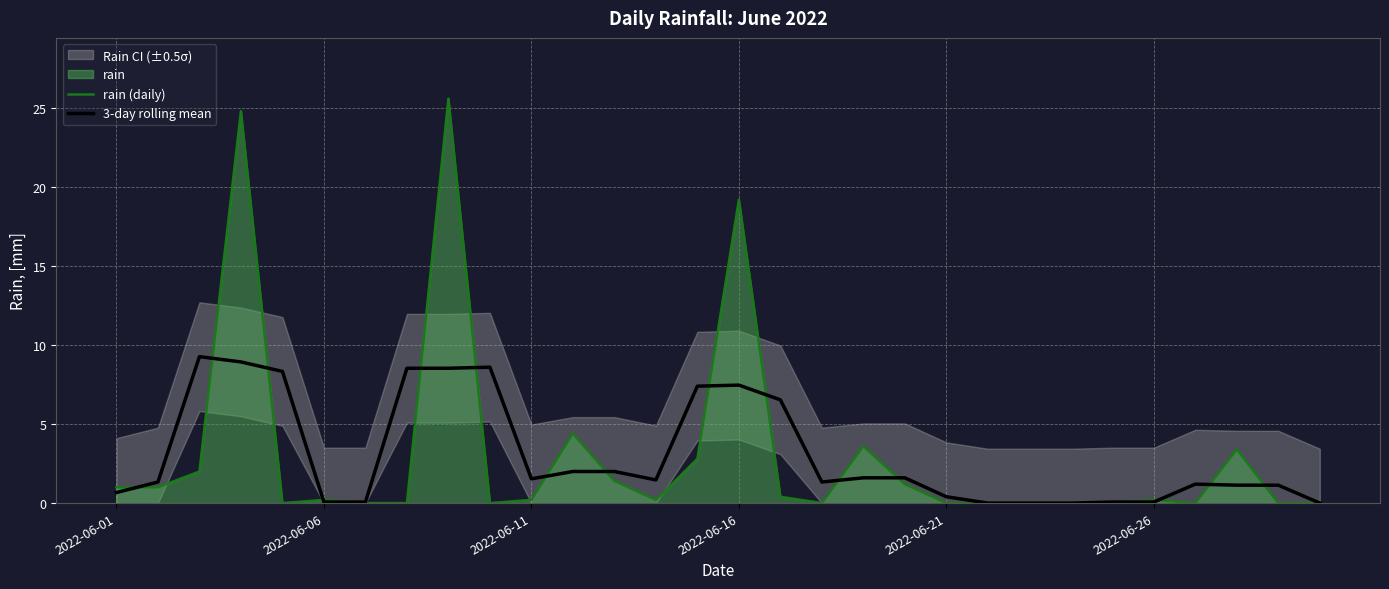

The rain (daily) series shows 7.7 at 2022-06-16. True or false?

False